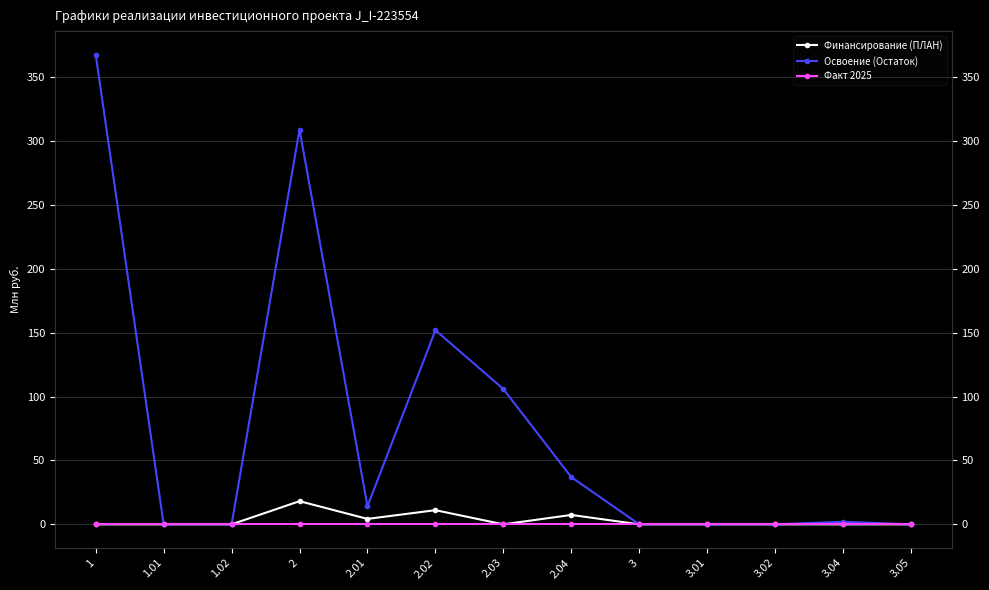

True or false: Факт 2025 and Финансирование (ПЛАН) cross at least once.

False